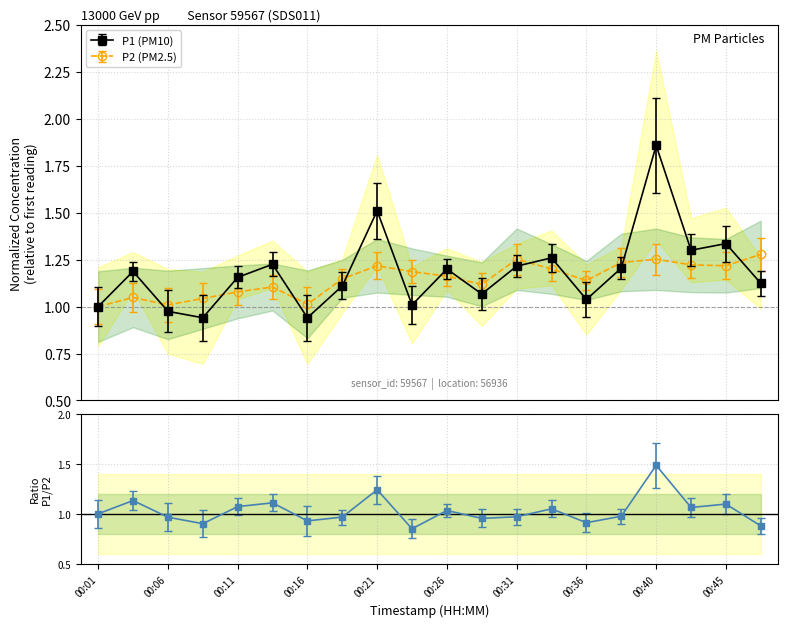

How many lines are shown in the chart?

2